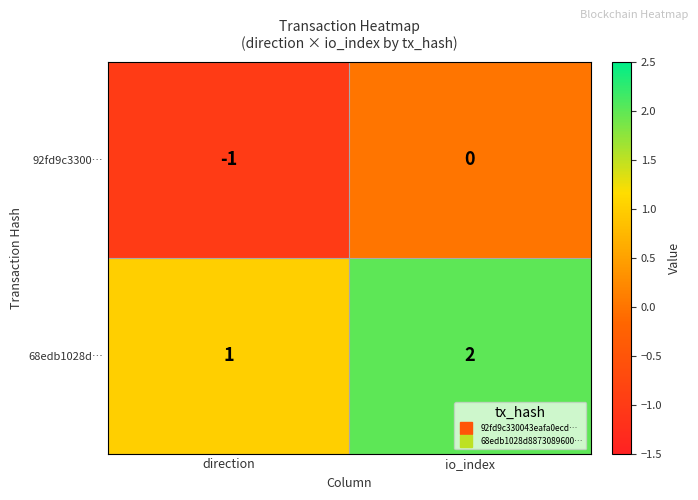

List the series in order of their peak value, highest first.

68edb1028d…, 92fd9c3300…